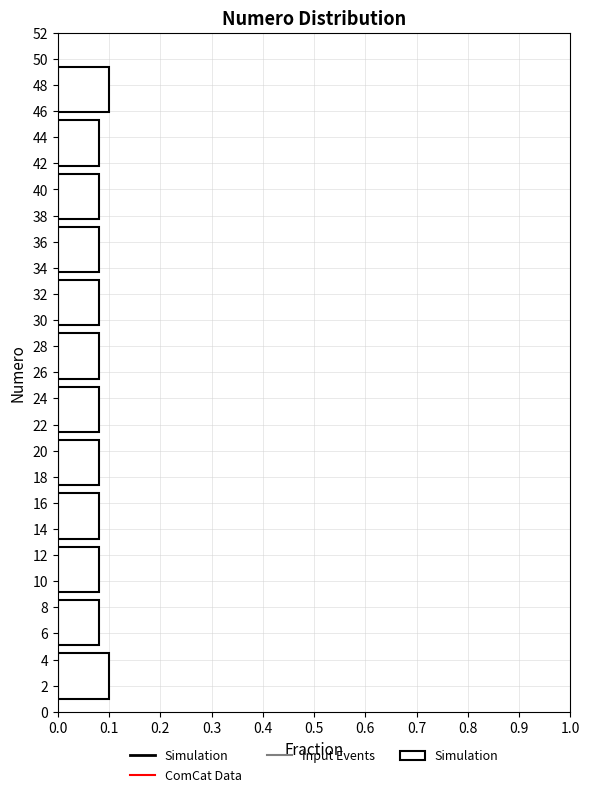

How long is the bar that spans 17.4 to 21.4 on the y-axis? Neither the bar edges nor the lengths are printed on the chart, so give them approximately, as read against the axes.

0.08